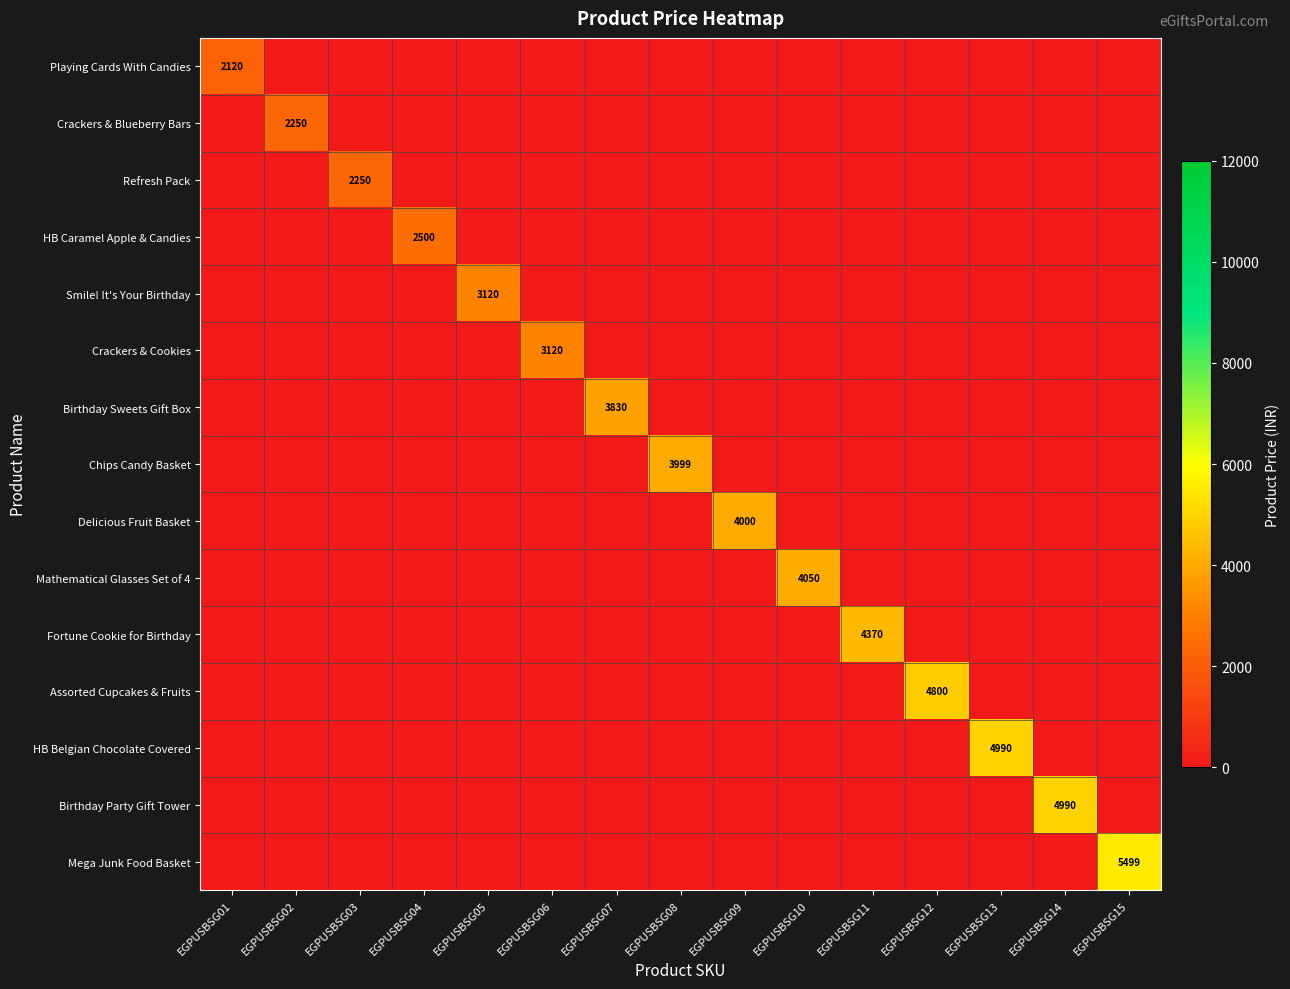

The Assorted Cupcakes & Fruits series shows 8585 at EGPUSBSG12. True or false?

False